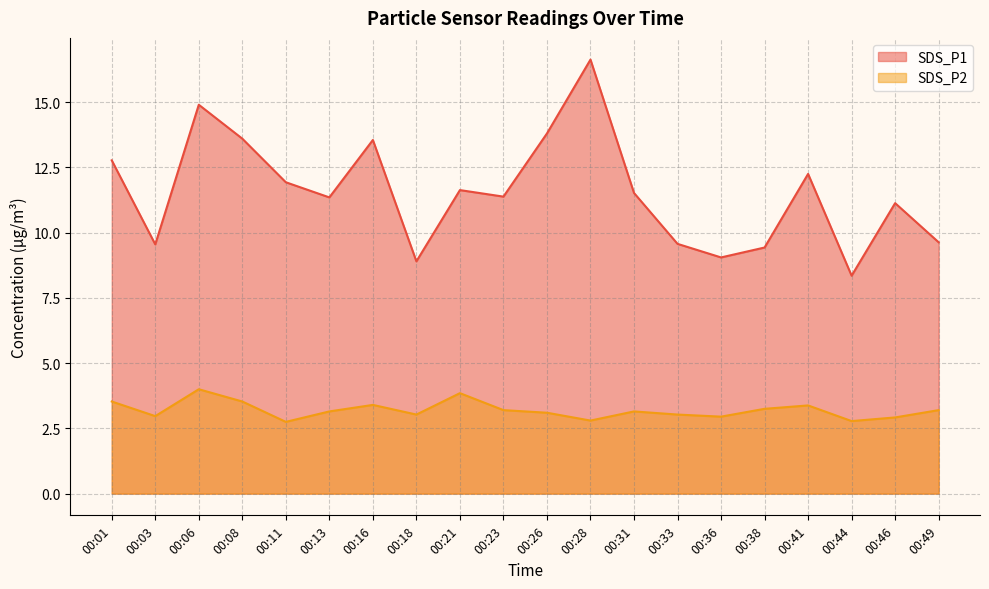

How many interior local peaks does the SDS_P2 series have?

5